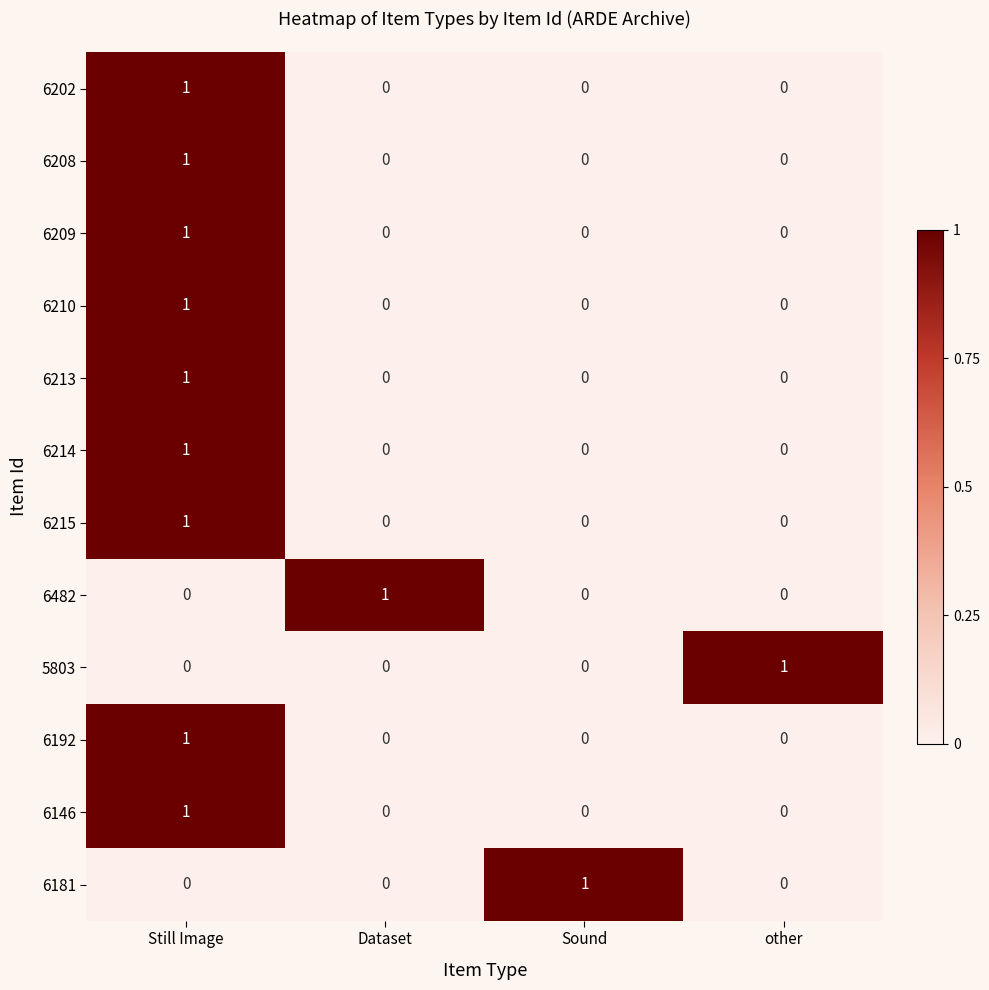

Is it true that 6214 equals 1 at Sound?

False